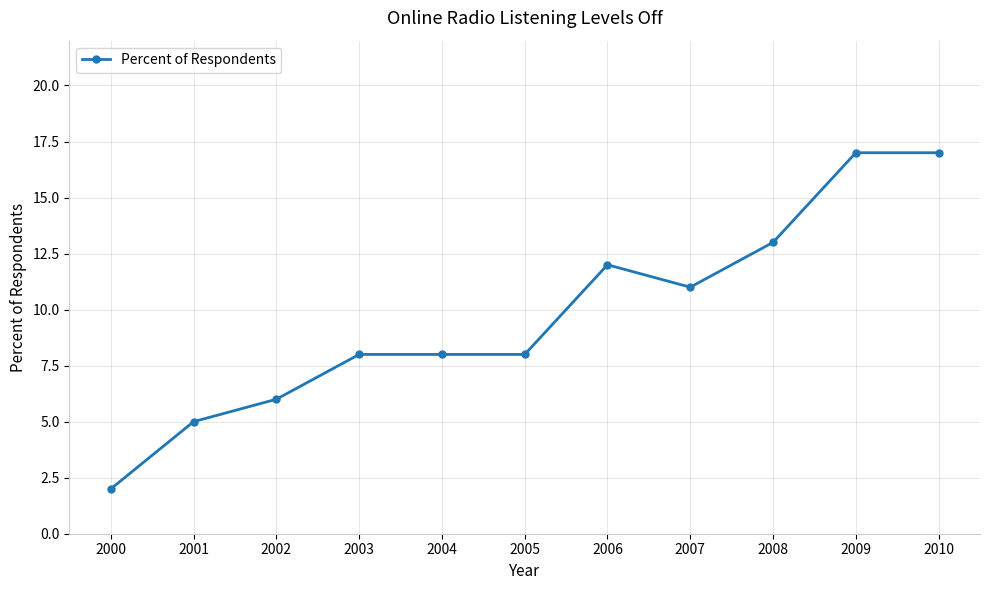

Is it true that the value at 2001 is 1?

False